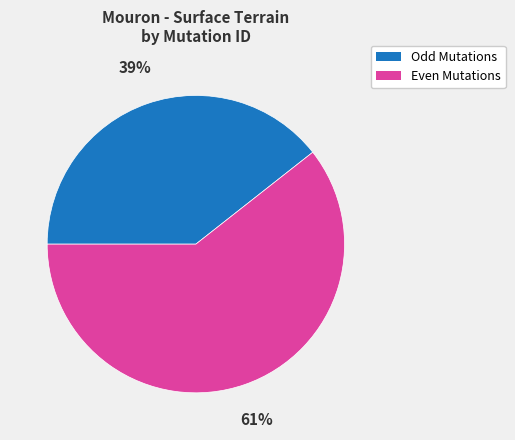

The Odd Mutations slice represents 54% of the pie. True or false?

False